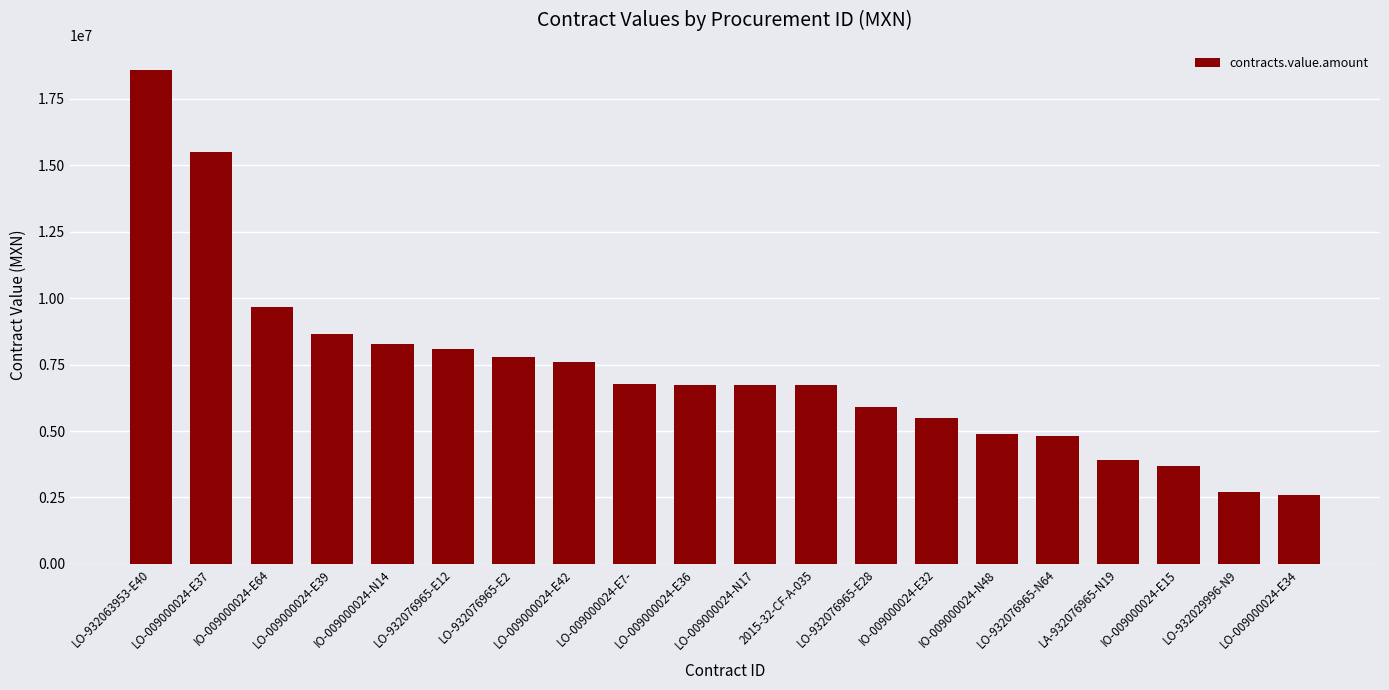

What is the minimum value shown in the chart?

2585323.7